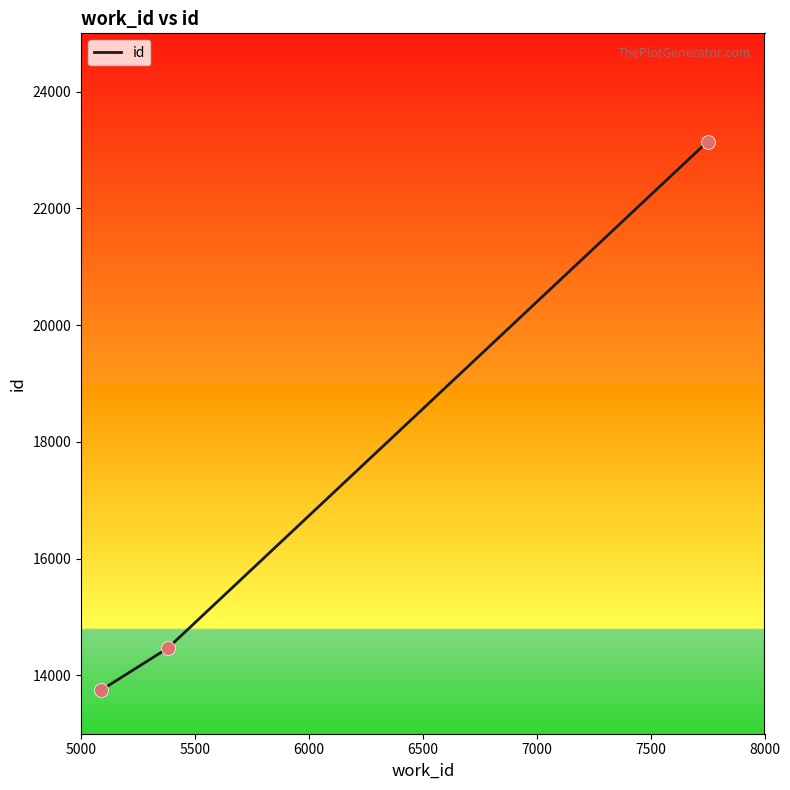

What is the greatest value displayed?

23145